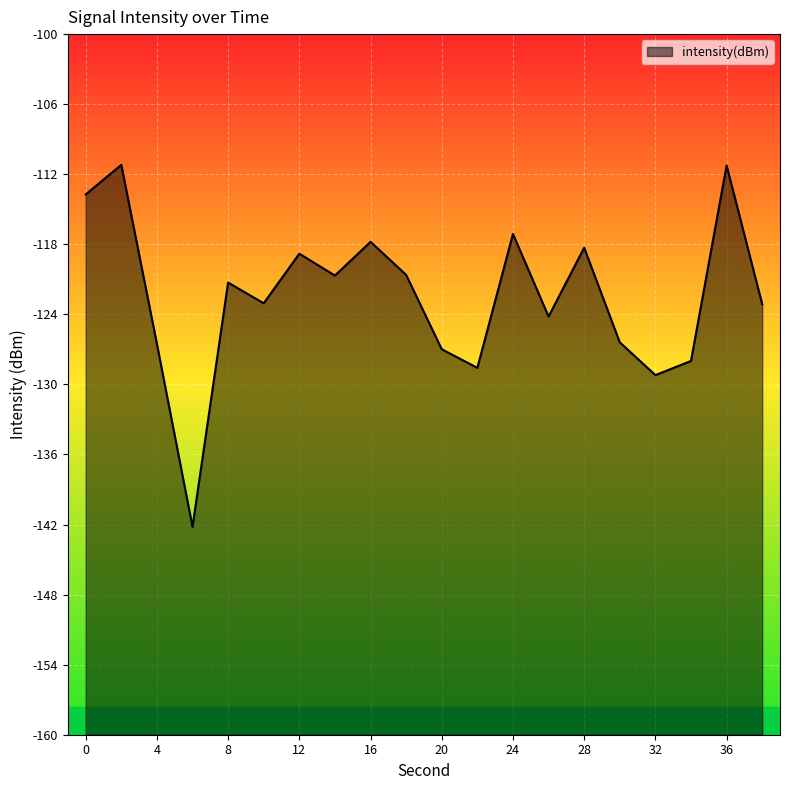

Which category has the lowest value across all series?

6